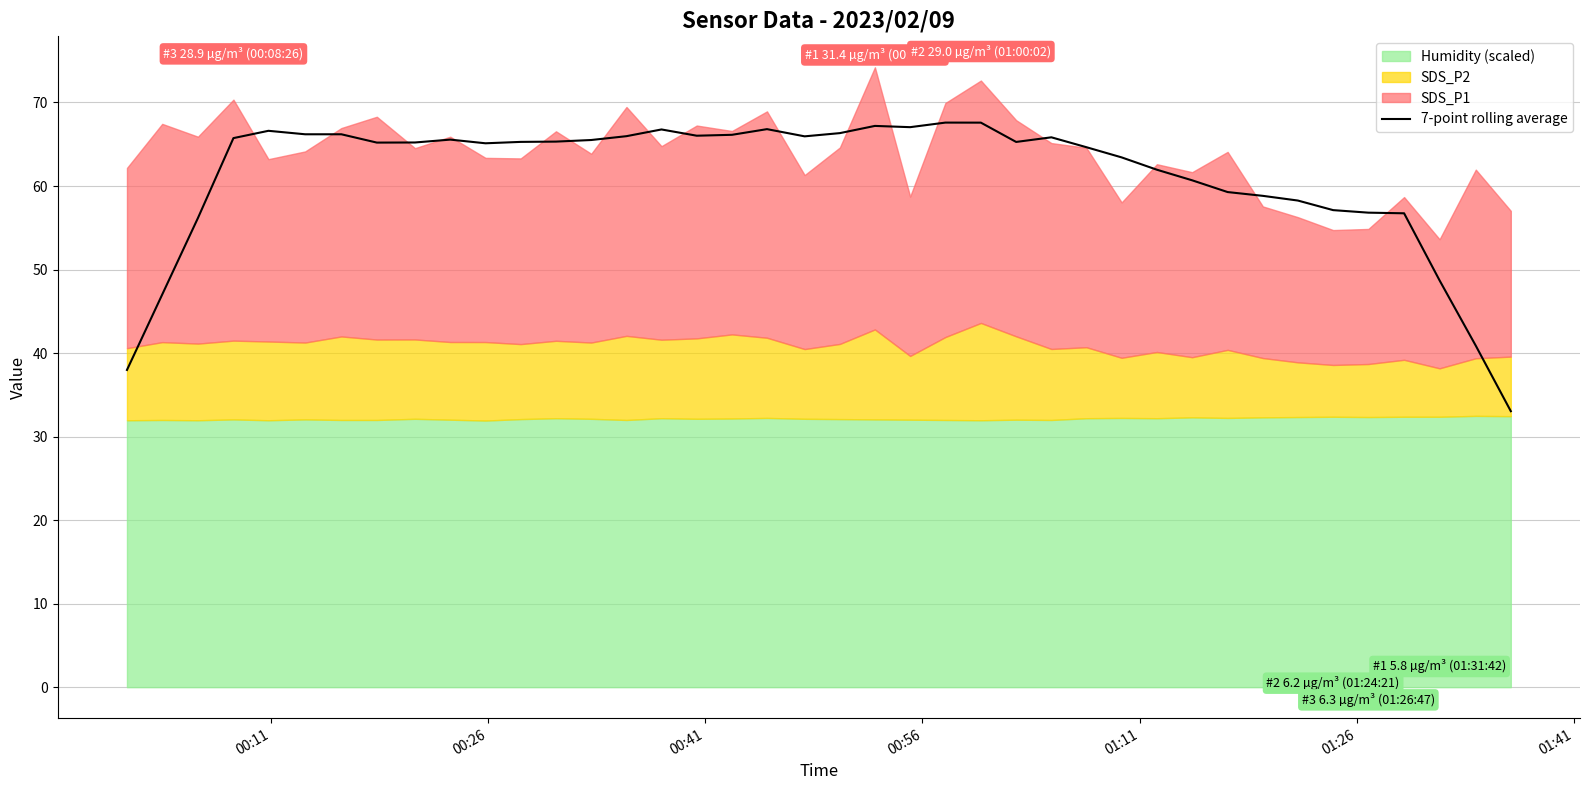

True or false: there are more than 2 points higher than both neighbors.

True